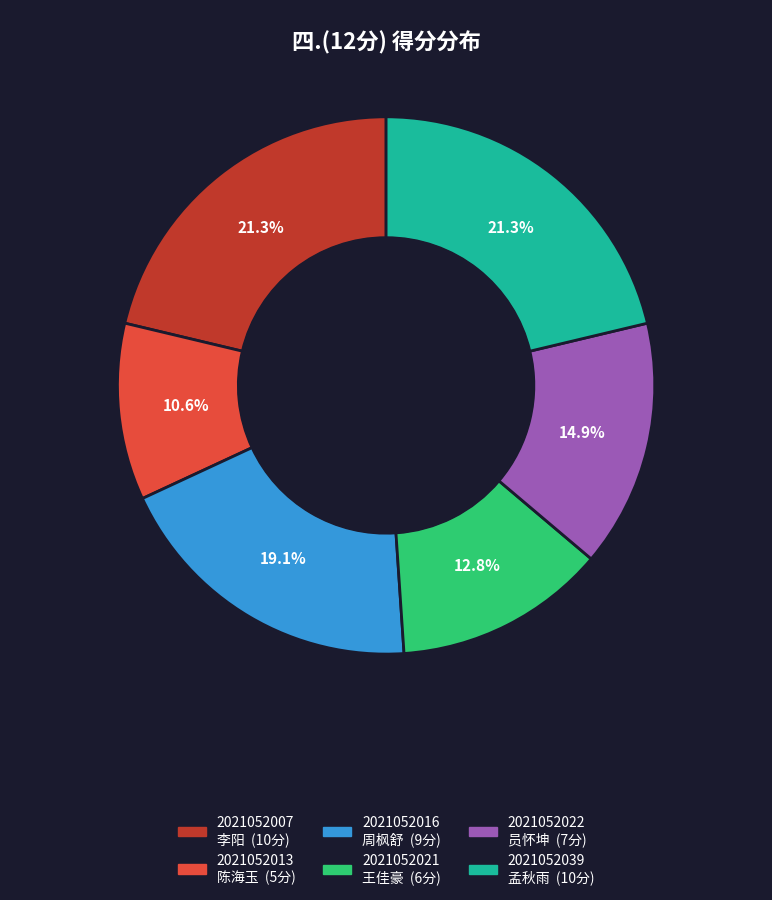

Is there any slice that represents more than half of the pie?

No